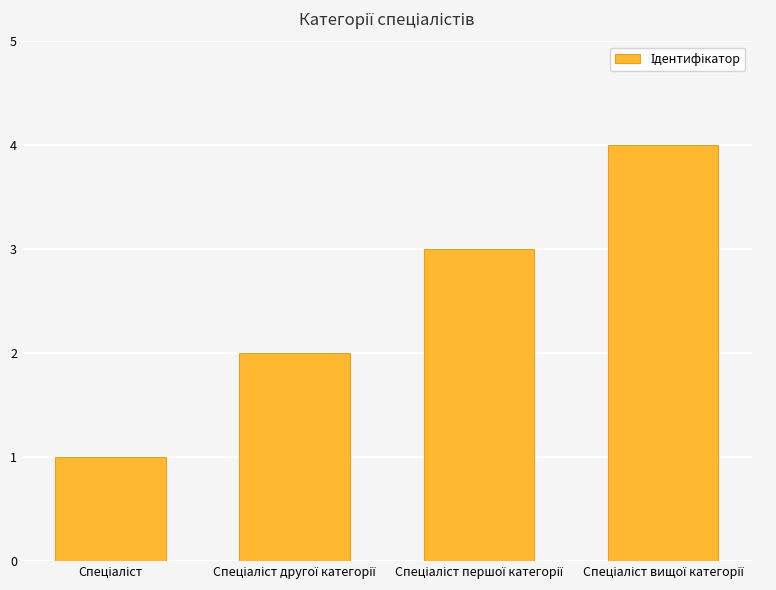

What is the maximum value shown in the chart?

4